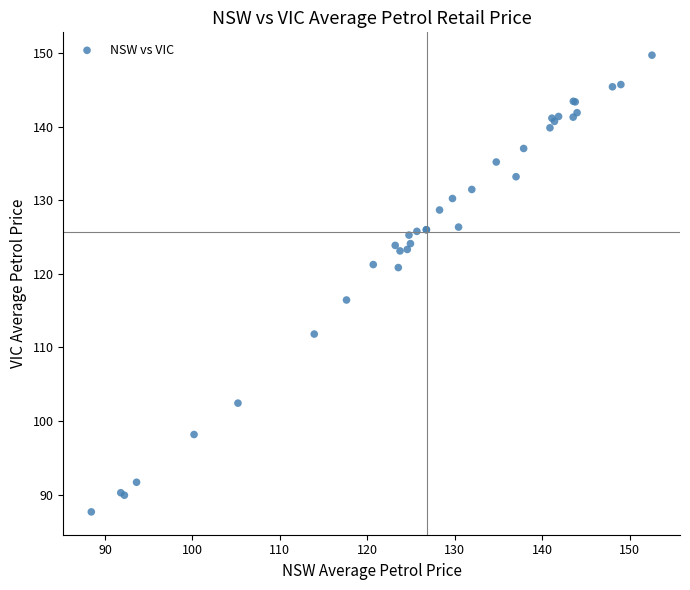

What Y value in the scatter plot is closest to 118?

116.4